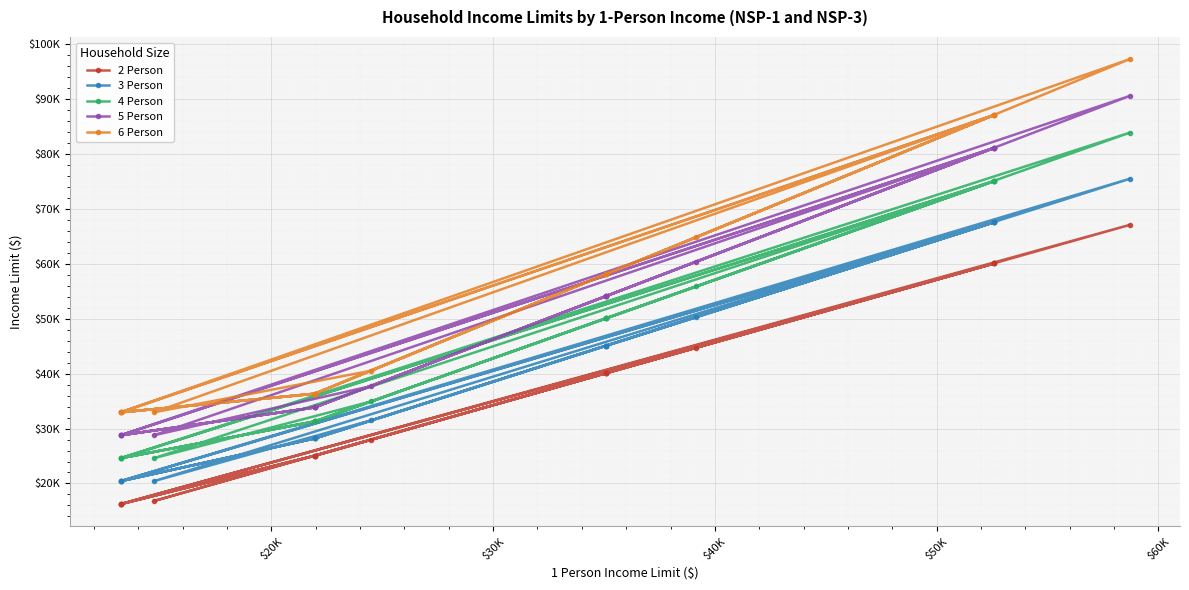

Does the chart display data point markers on the line(s)?

Yes